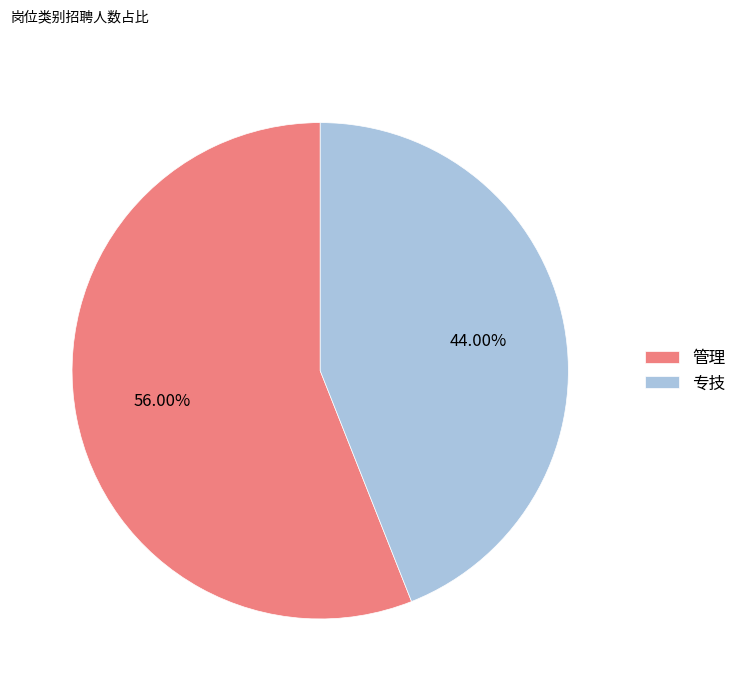

To the nearest percent, what is the difference between the largest and smallest slice percentages?

12%